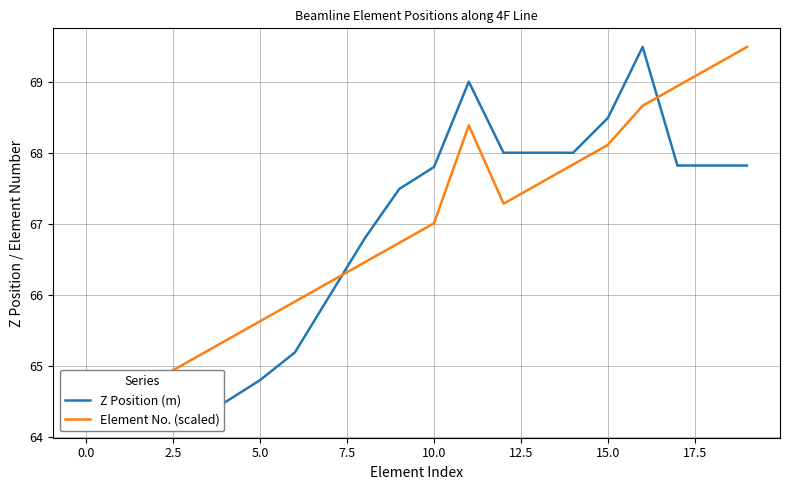

What is the difference between the maximum and minimum values in the Z Position (m) series?

5.2